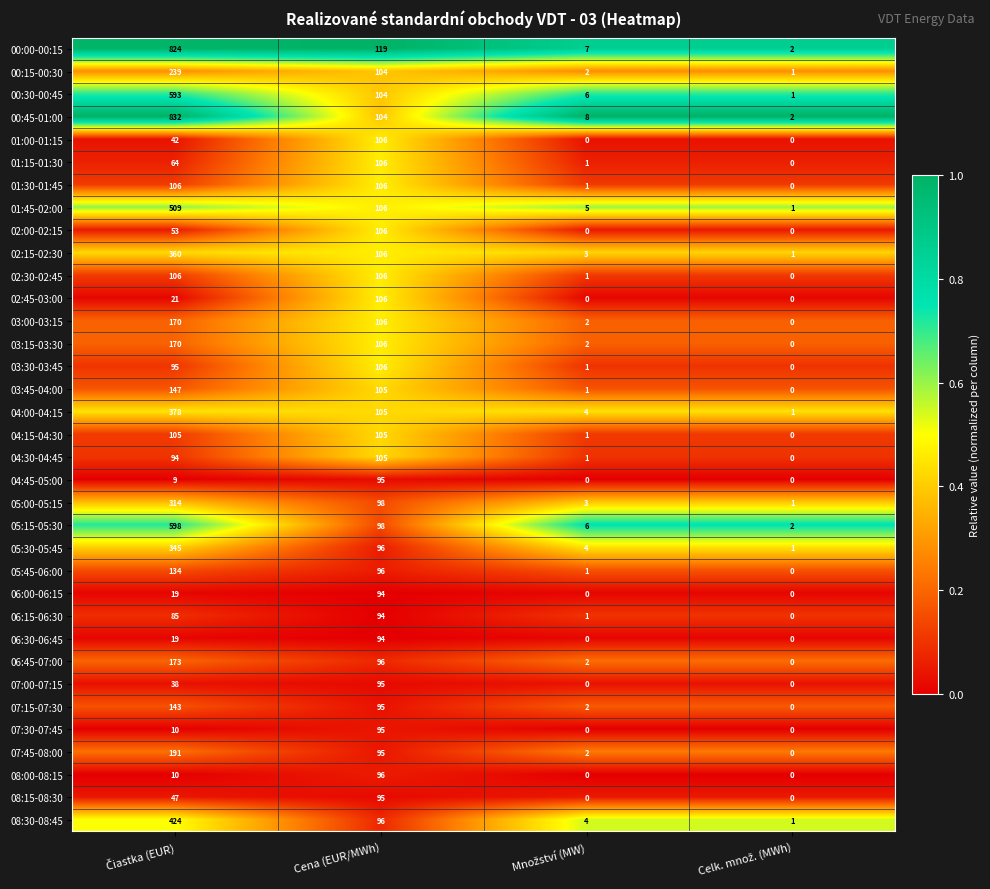

Which series has the largest range (max minus min)?

00:45-01:00